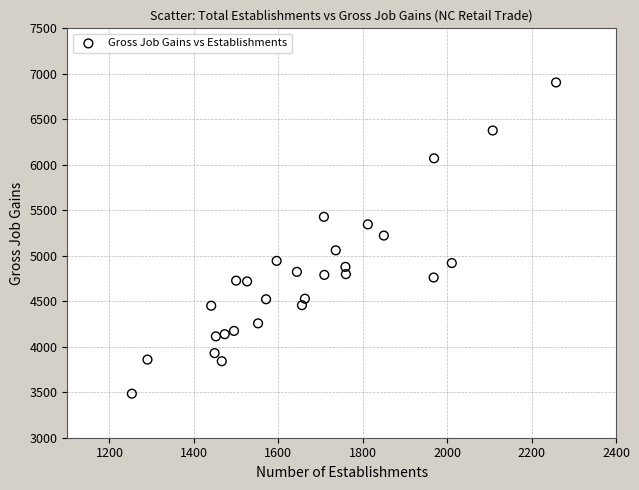

What is the range of Y values (max minus min)?

3421